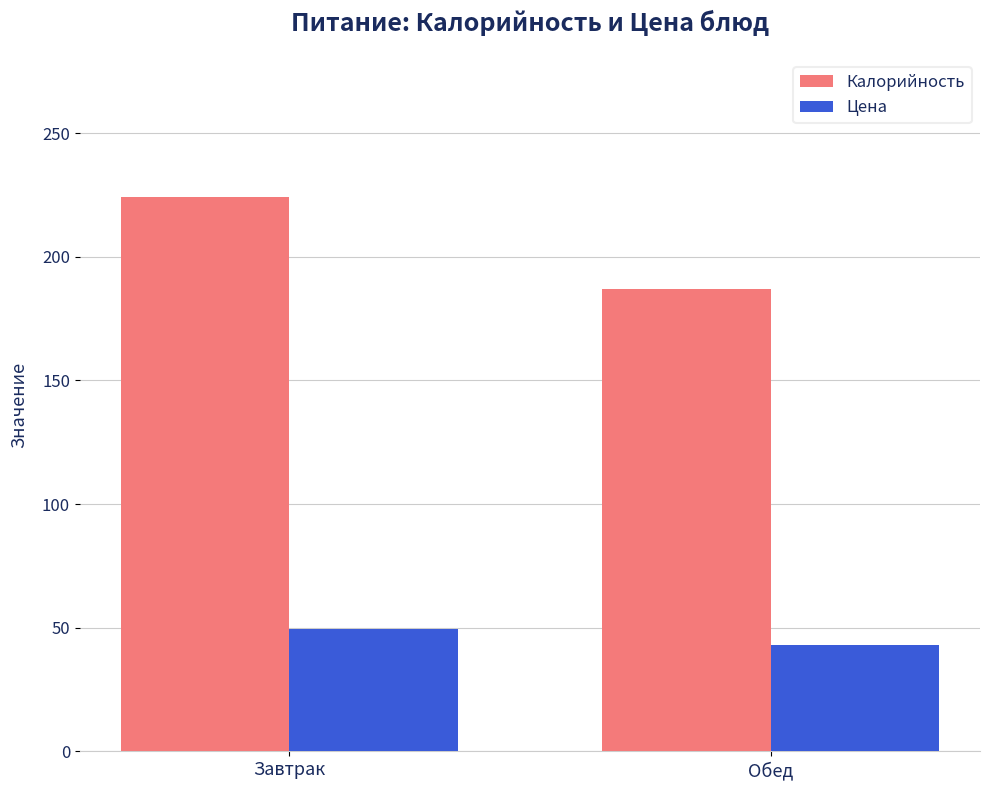

What is the maximum value for Цена?

49.5